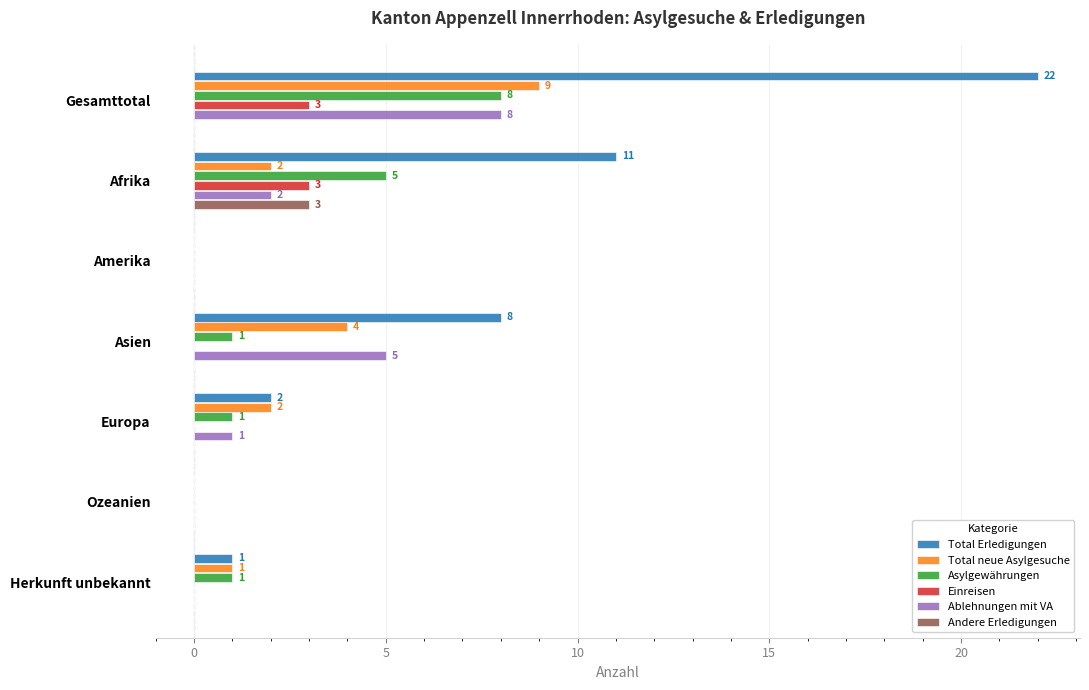

What is the sum of all Total neue Asylgesuche values?

18